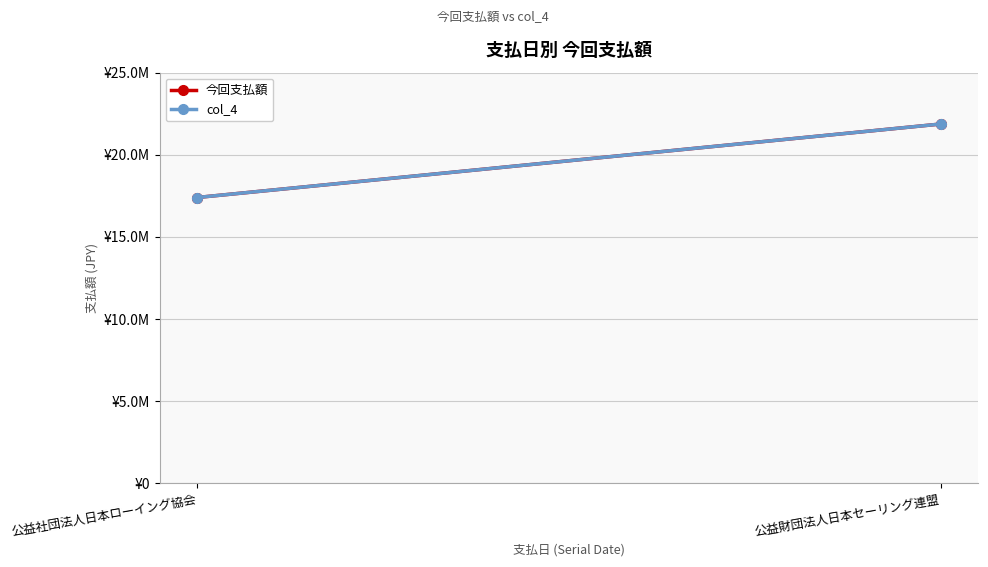

What are all the series names shown in the legend?

今回支払額, col_4